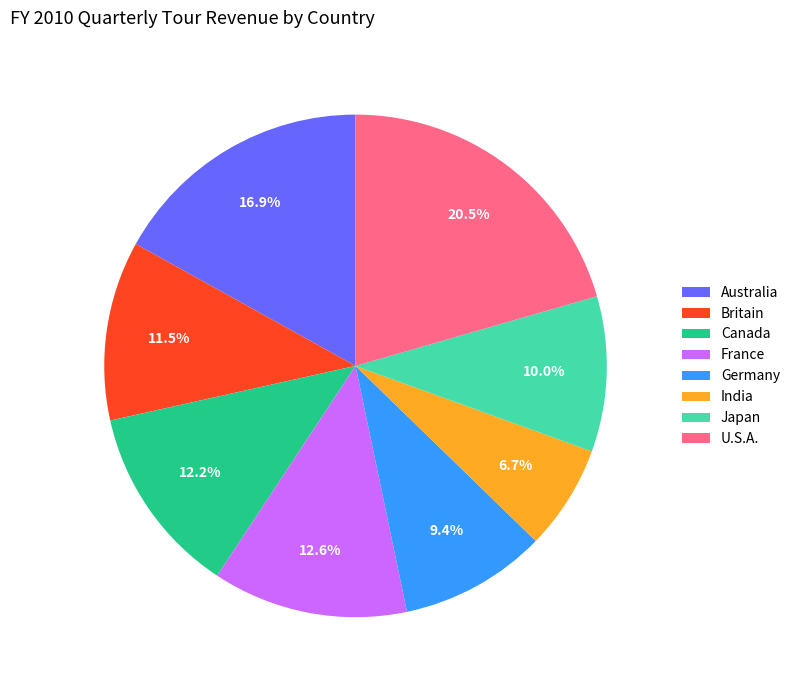

What percentage is the Australia slice, to the nearest percent?

17%